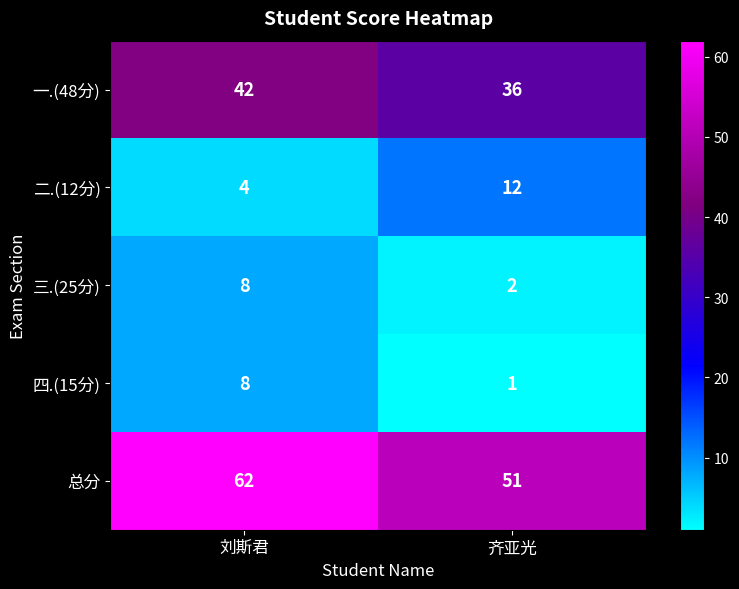

At 齐亚光, list the series in order from smallest to largest.

四.(15分), 三.(25分), 二.(12分), 一.(48分), 总分